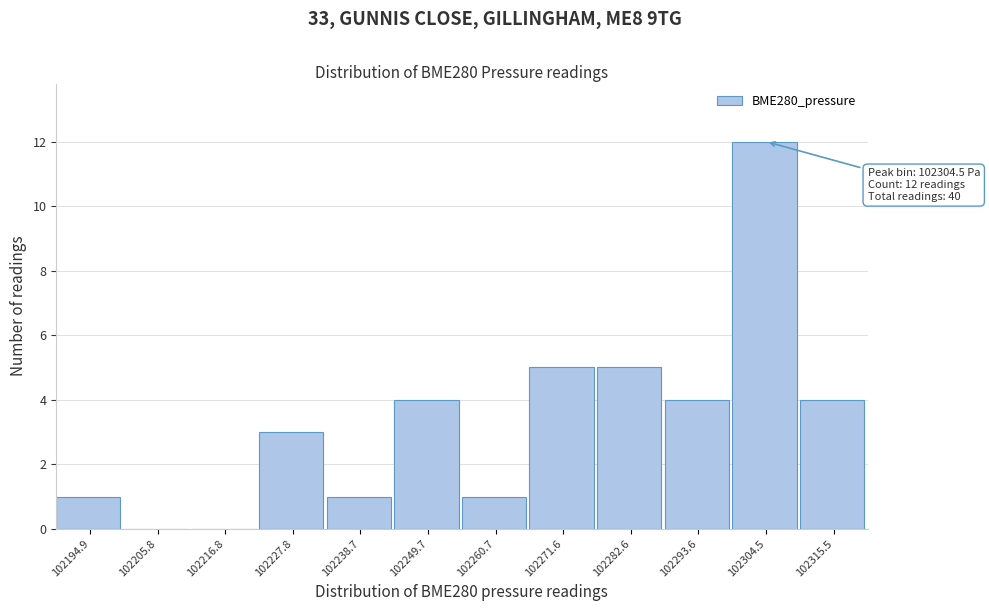

Which range on the x-axis has the tallest bar?

102300 to 102310